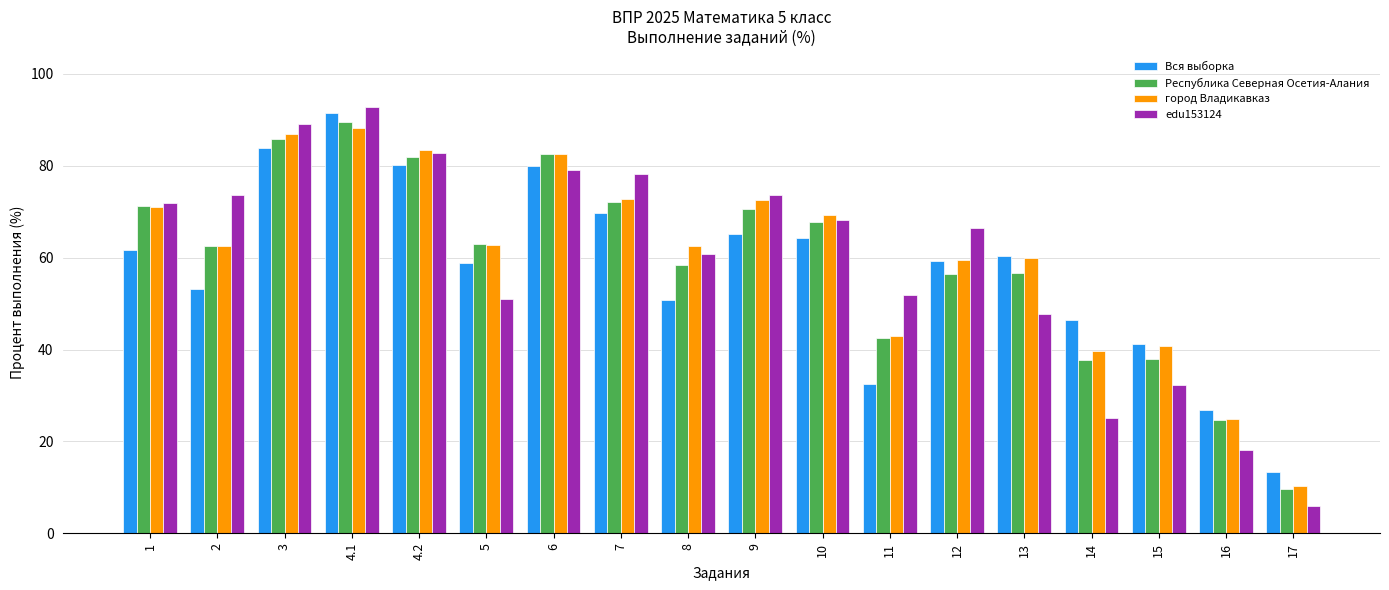

Which series has the largest total across all categories?

город Владикавказ